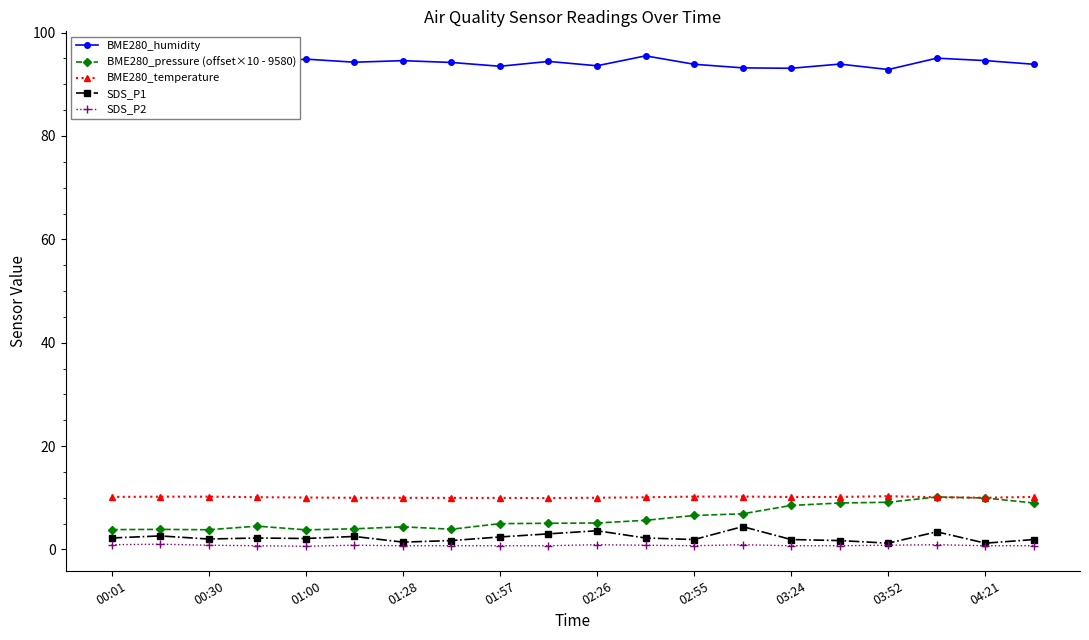

True or false: SDS_P1 has more than 2 interior local peaks.

True